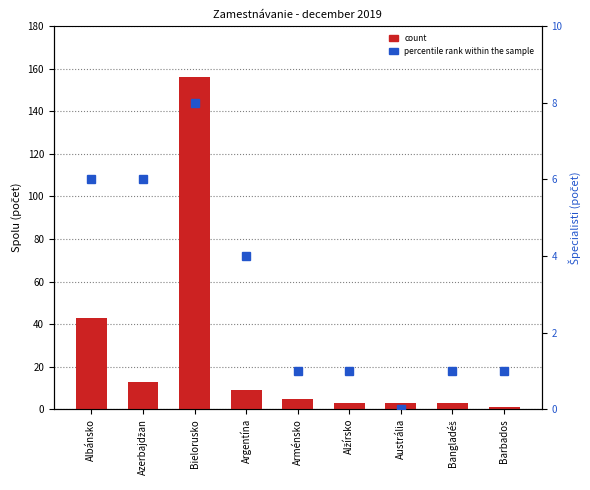

What is the spread (max minus min) of values at Austrália?

3